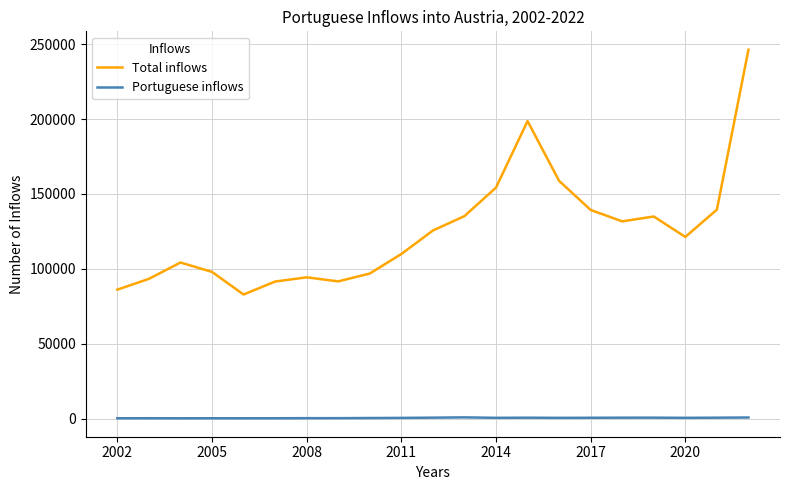

List the series in order of their peak value, highest first.

Total inflows, Portuguese inflows